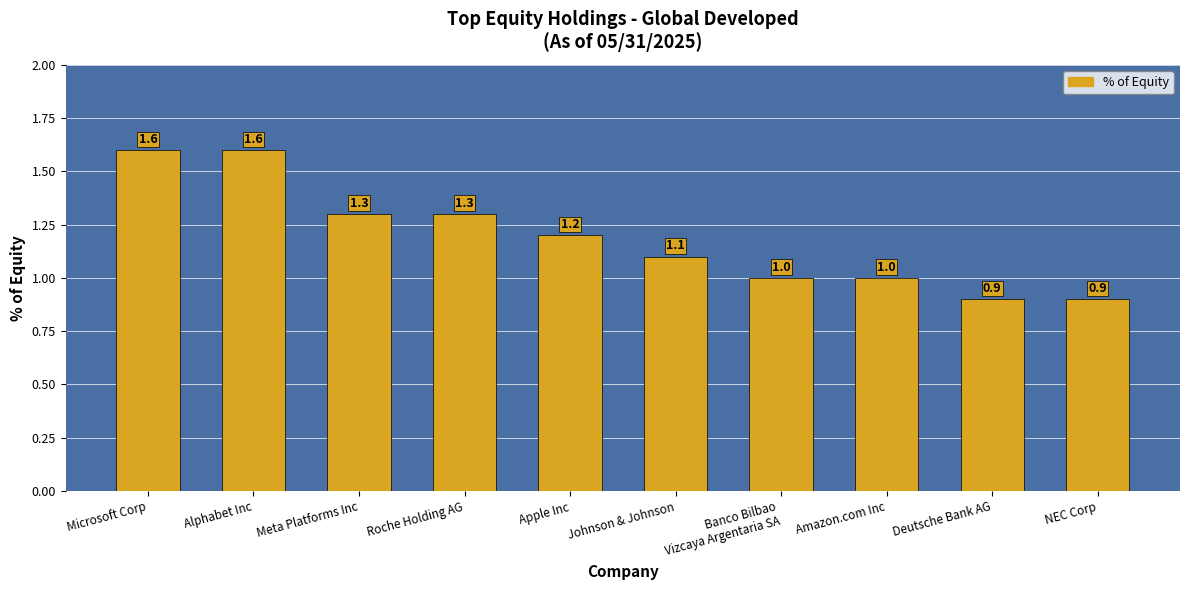

What is the change in value from Roche Holding AG to Deutsche Bank AG?

-0.4